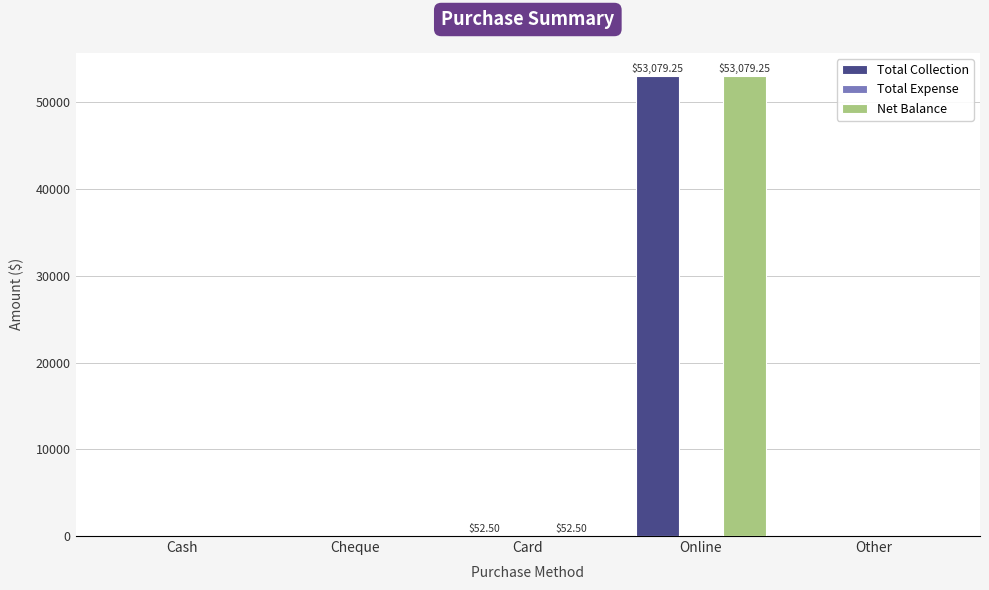

At which category is the sum across all series the highest?

Online